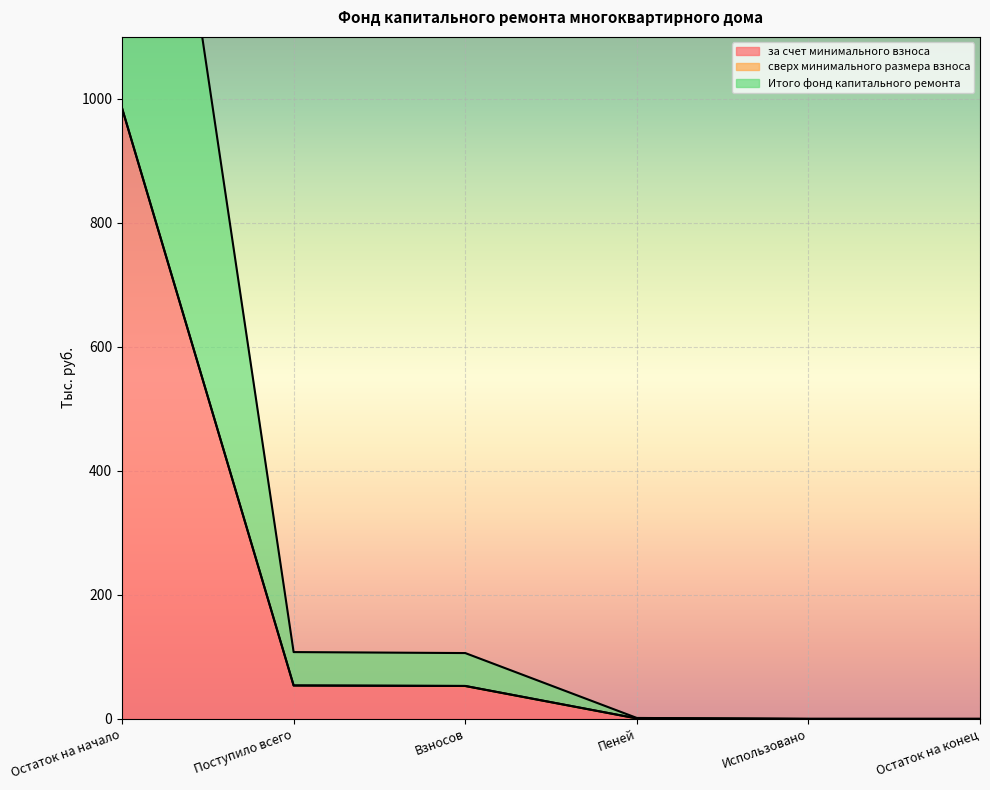

How many lines are shown in the chart?

2